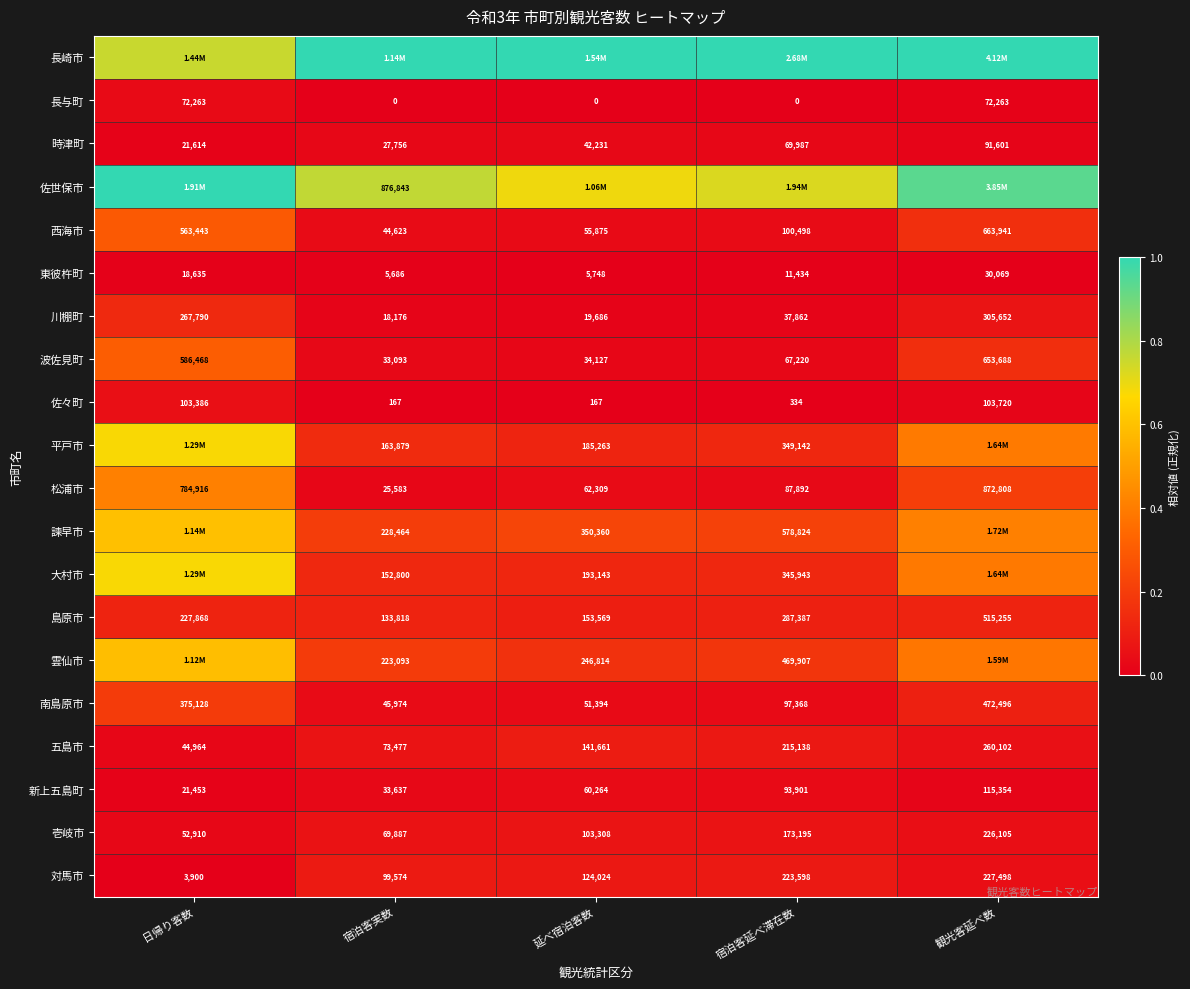

Where is 五島市 nearest to the value 152533?

延べ宿泊客数